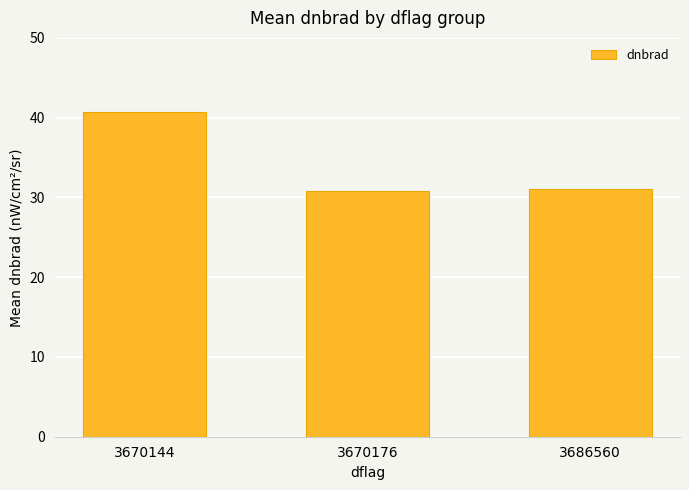

What is the smallest value displayed?

30.8